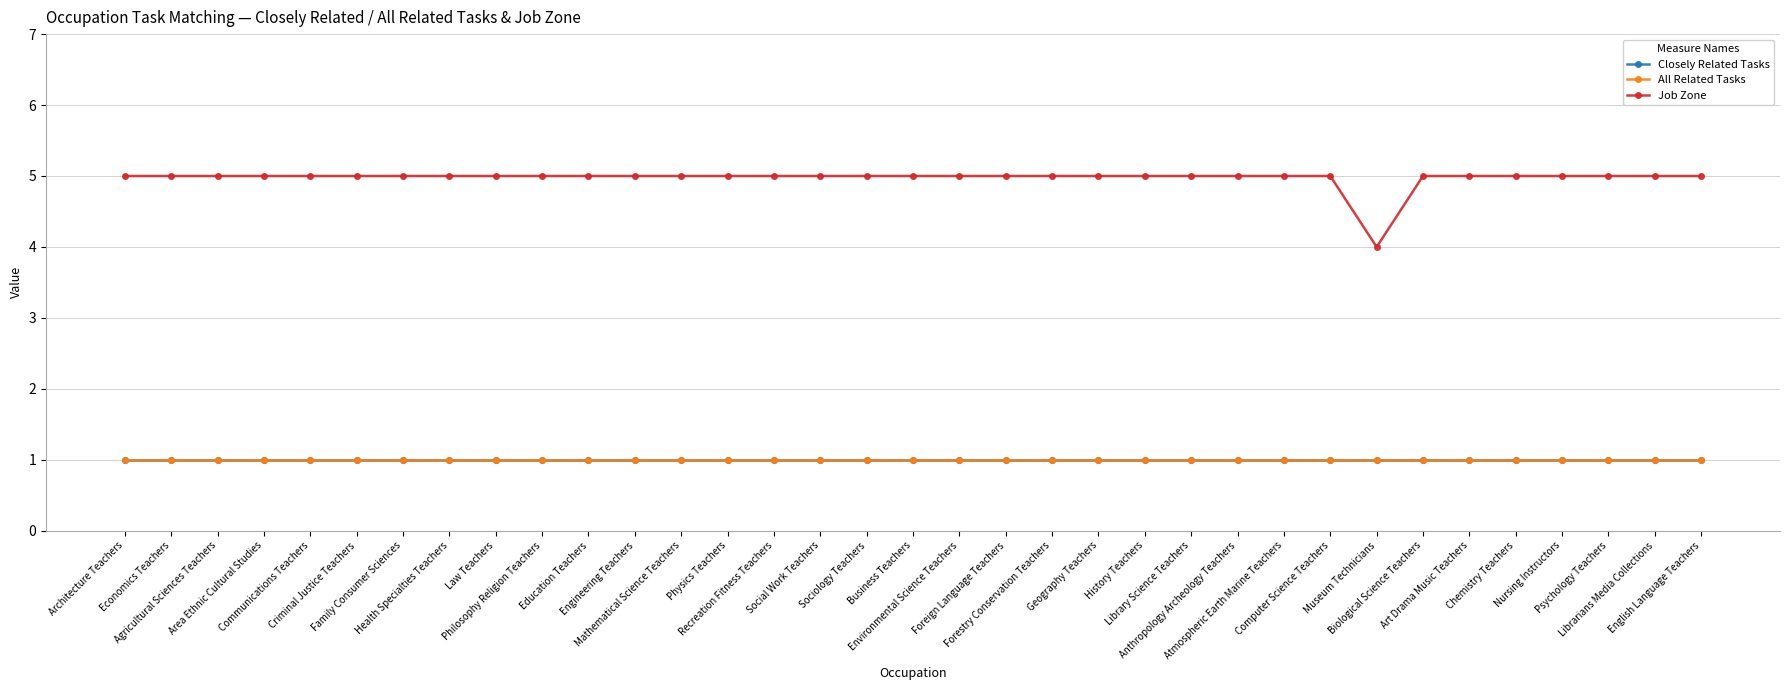

What is the label of the 16th point from the right?

Foreign Language Teachers